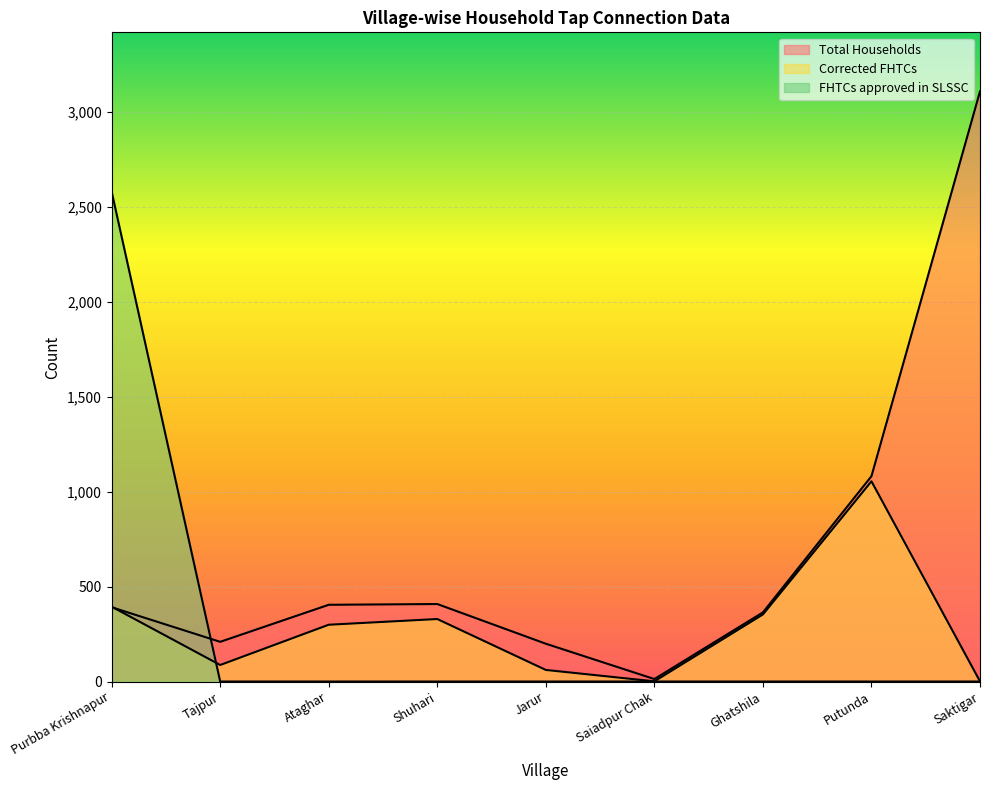

Reading left to right, list all the values displayed in this chart.

Total Households: Purbba Krishnapur=391	Tajpur=209	Ataghar=404	Shuhari=408	Jarur=199	Saiadpur Chak=13	Ghatshila=364	Putunda=1081	Saktigar=3107
Corrected FHTCs: Purbba Krishnapur=394	Tajpur=87	Ataghar=299	Shuhari=329	Jarur=61	Saiadpur Chak=1	Ghatshila=353	Putunda=1054	Saktigar=1
FHTCs approved in SLSSC: Purbba Krishnapur=2579	Tajpur=0	Ataghar=0	Shuhari=0	Jarur=0	Saiadpur Chak=0	Ghatshila=0	Putunda=0	Saktigar=0